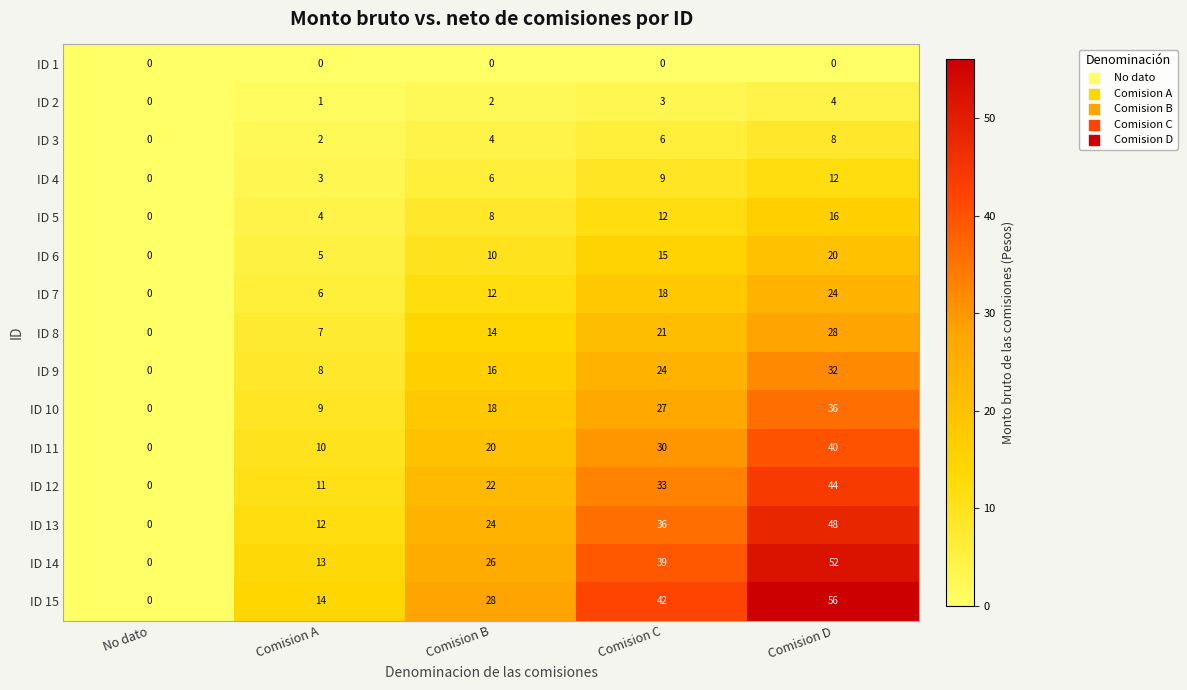

The ID 11 series shows 8 at Comision B. True or false?

False